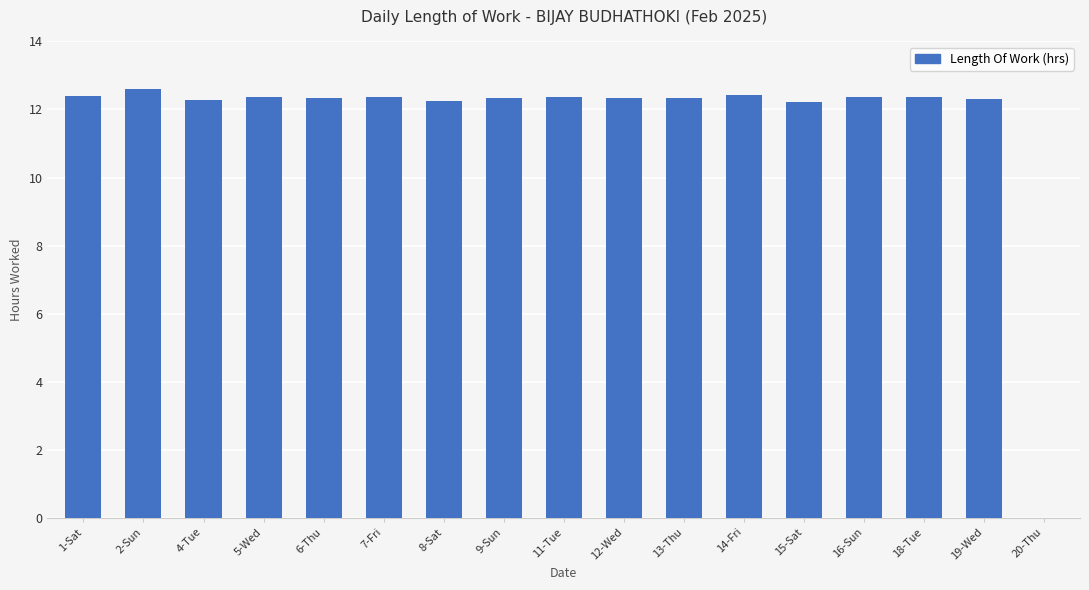

Between 20-Thu and 16-Sun, which is larger?

16-Sun